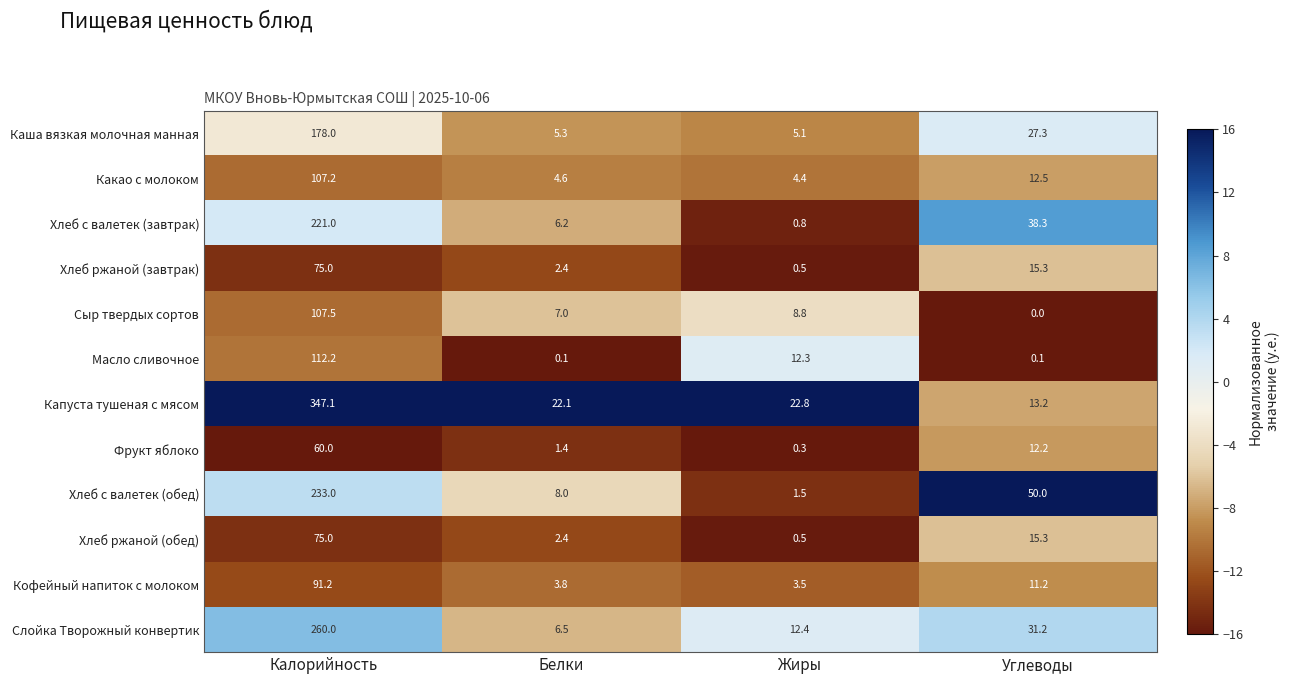

Is it true that Кофейный напиток с молоком equals 16.6 at Углеводы?

False